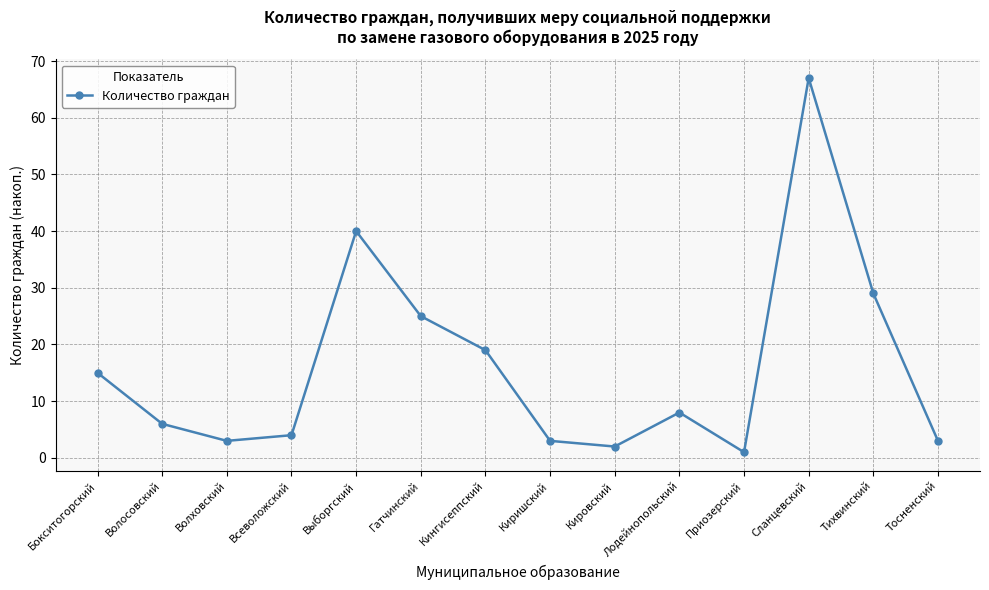

Approximately how many times larger is the value at Волховский compared to Кировский?

1.5